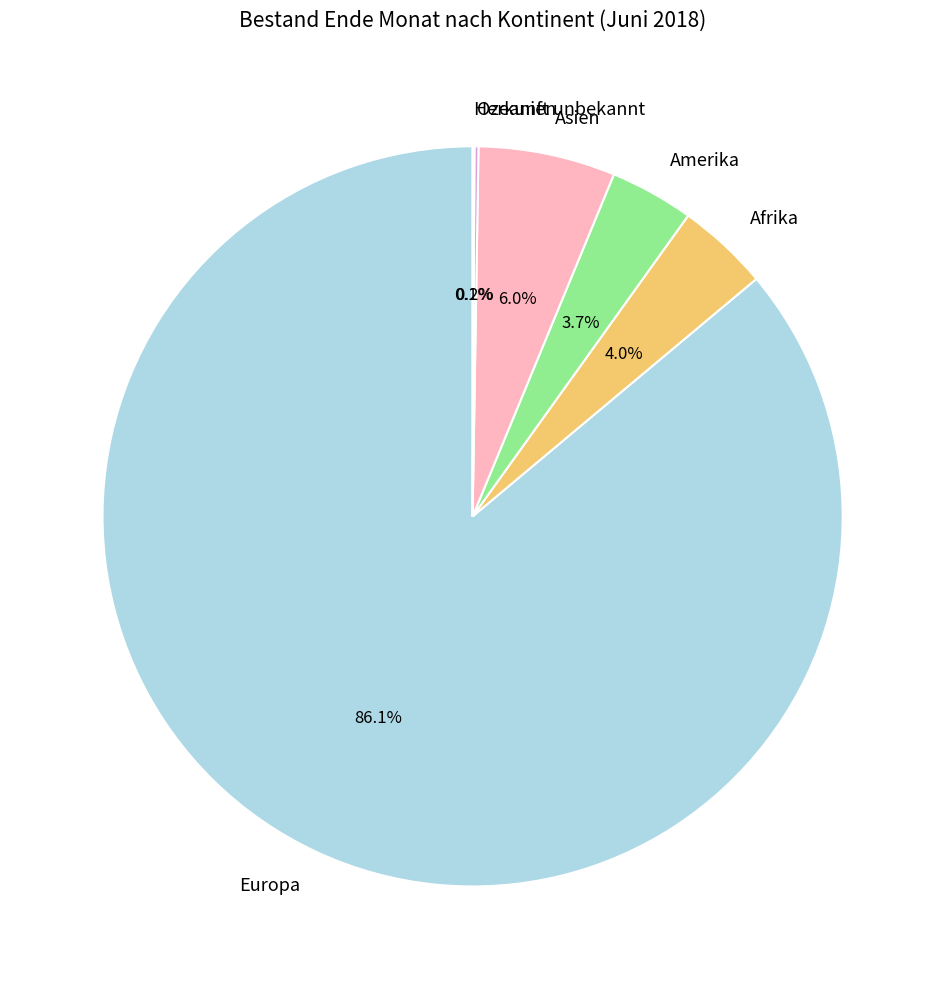

True or false: Europa accounts for 86% of the total.

True